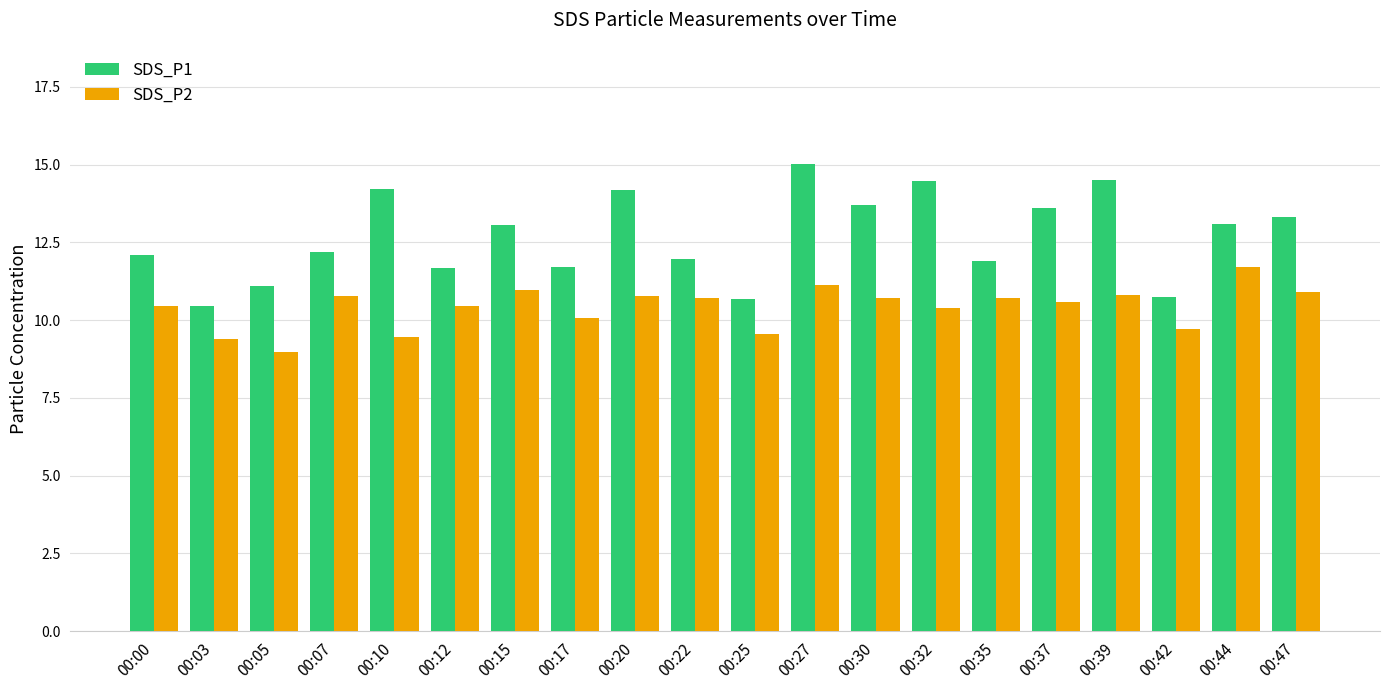

What is the total value across all series at 00:44?

24.8